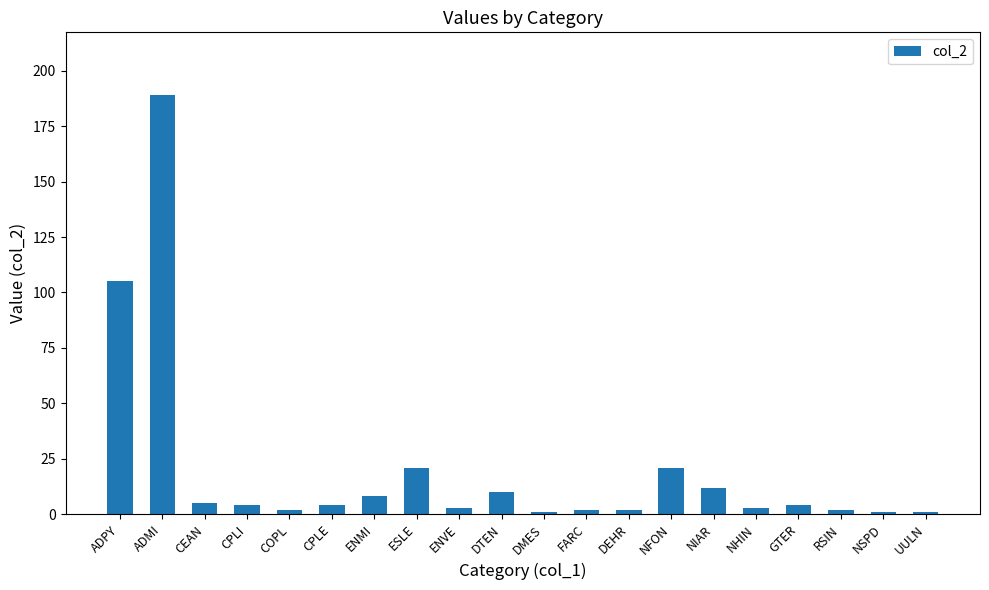

What is the difference between the maximum and minimum values?

188